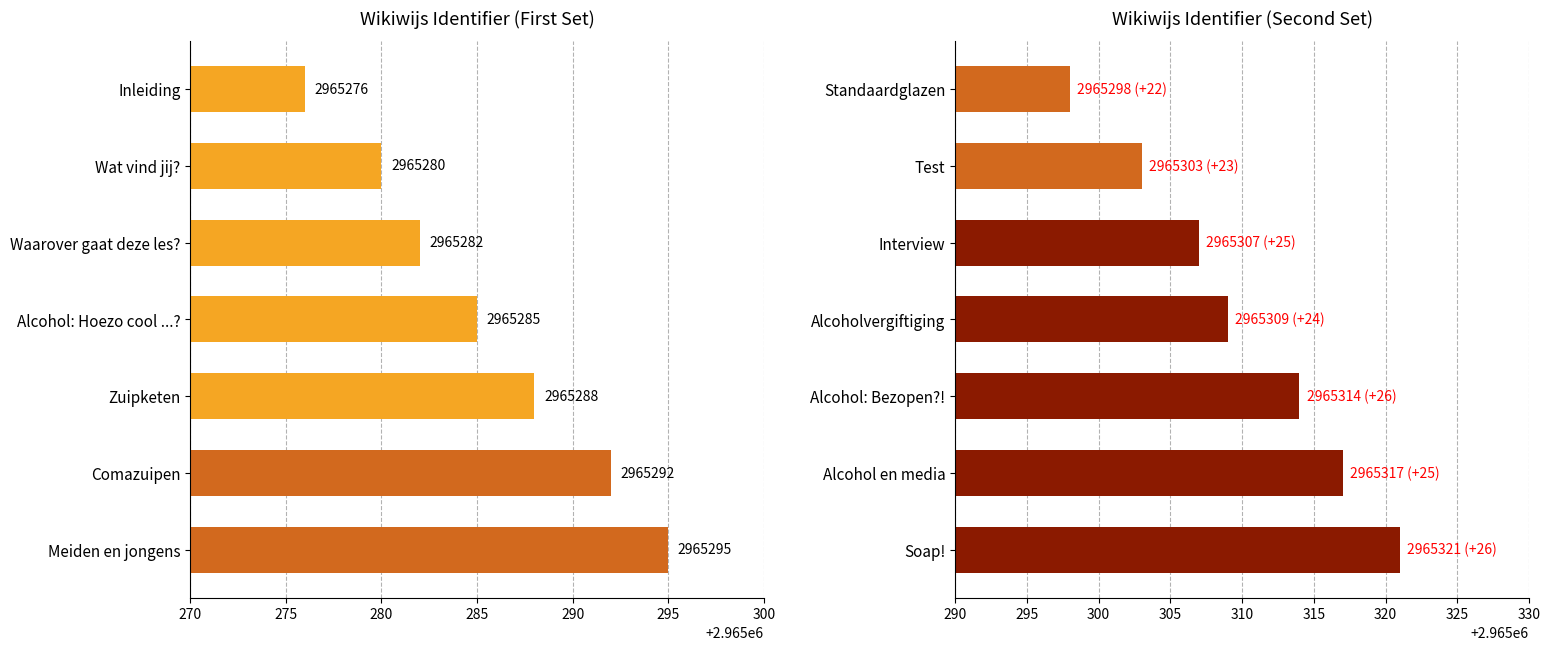

Which has a higher value, Alcoholvergiftiging or Standaardglazen?

Alcoholvergiftiging